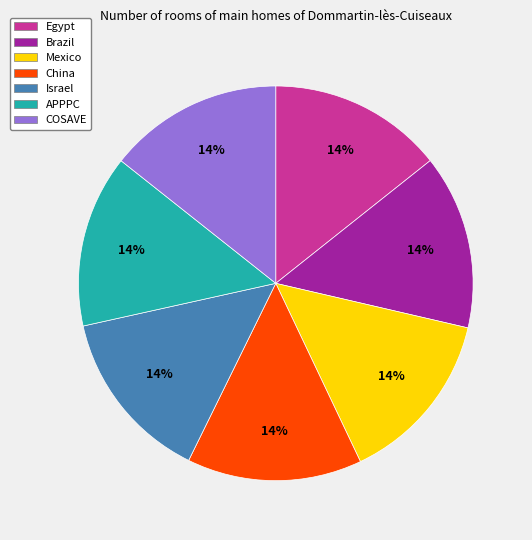

What is the ratio of the value at Mexico to the value at APPPC?

1.0